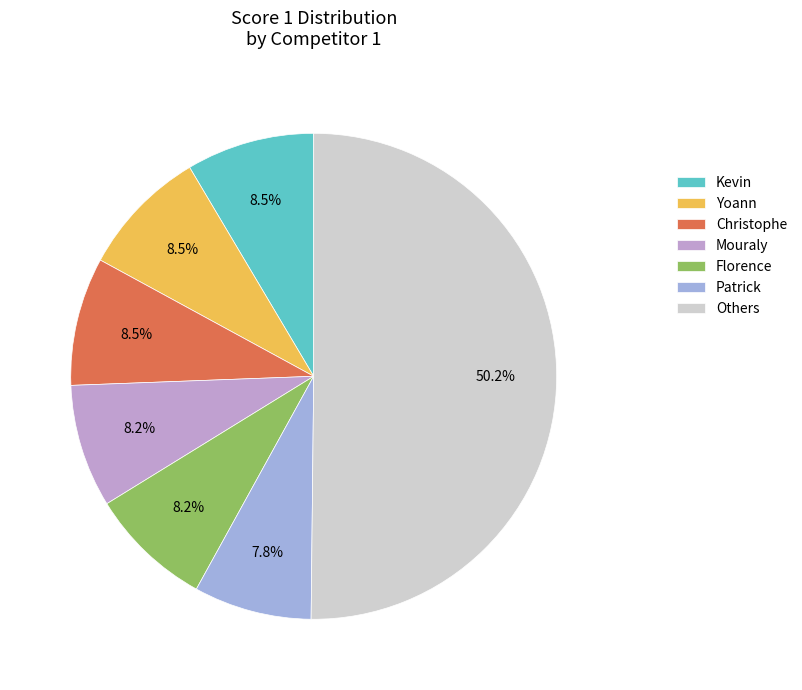

What is the largest slice in the pie chart?

Others